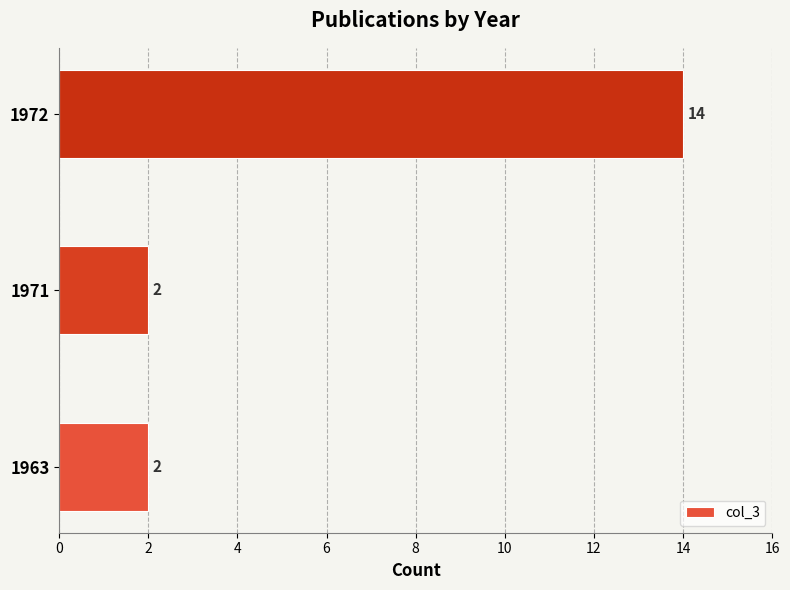

What is the sum of all values?

18